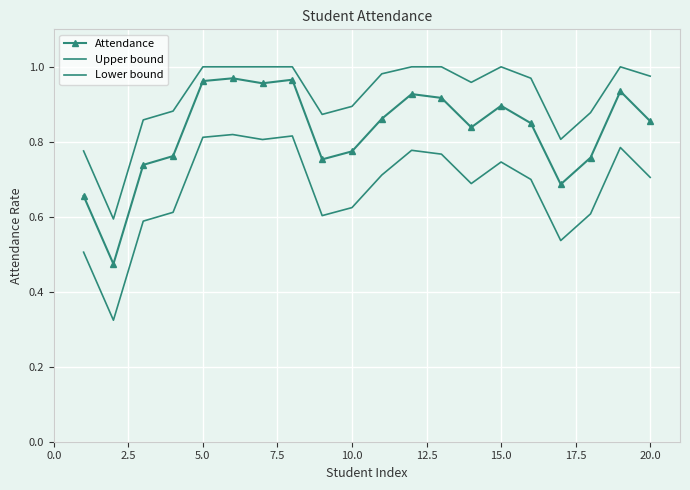

What is the smallest value displayed?

0.3